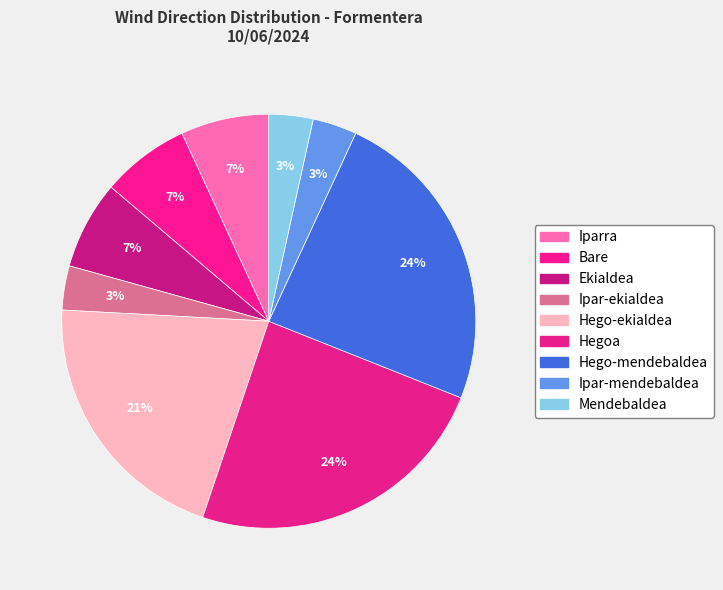

How many slices are in this pie chart?

9